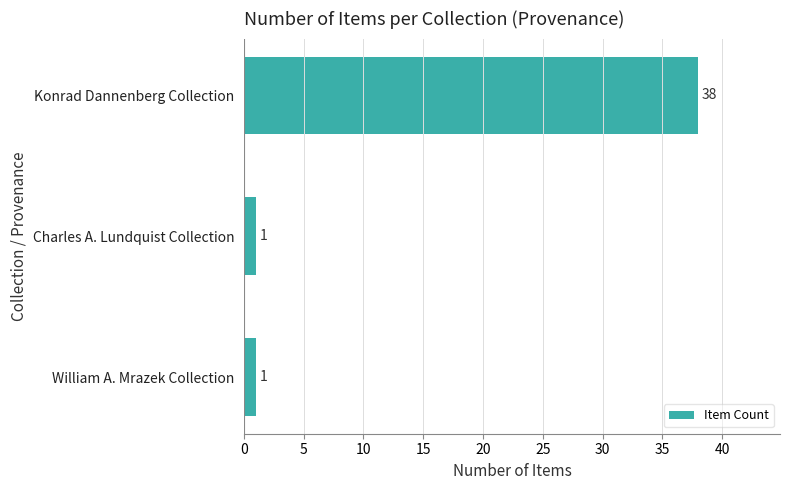

At which category does the chart reach its peak across all series?

Konrad Dannenberg Collection